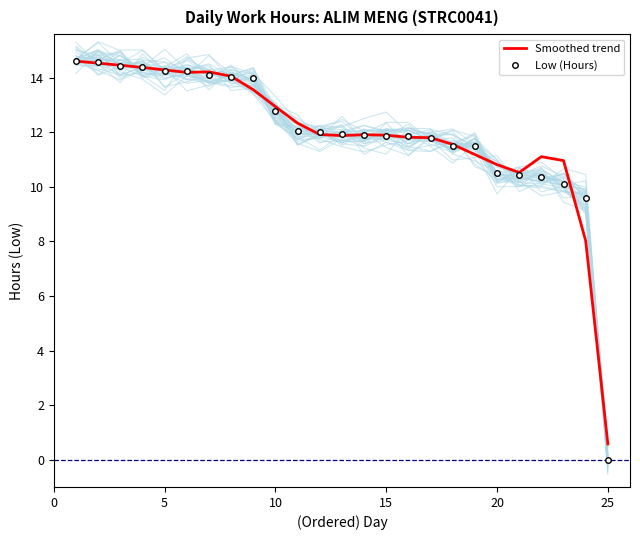

True or false: Smoothed trend and Low (Hours) intersect in this chart.

True